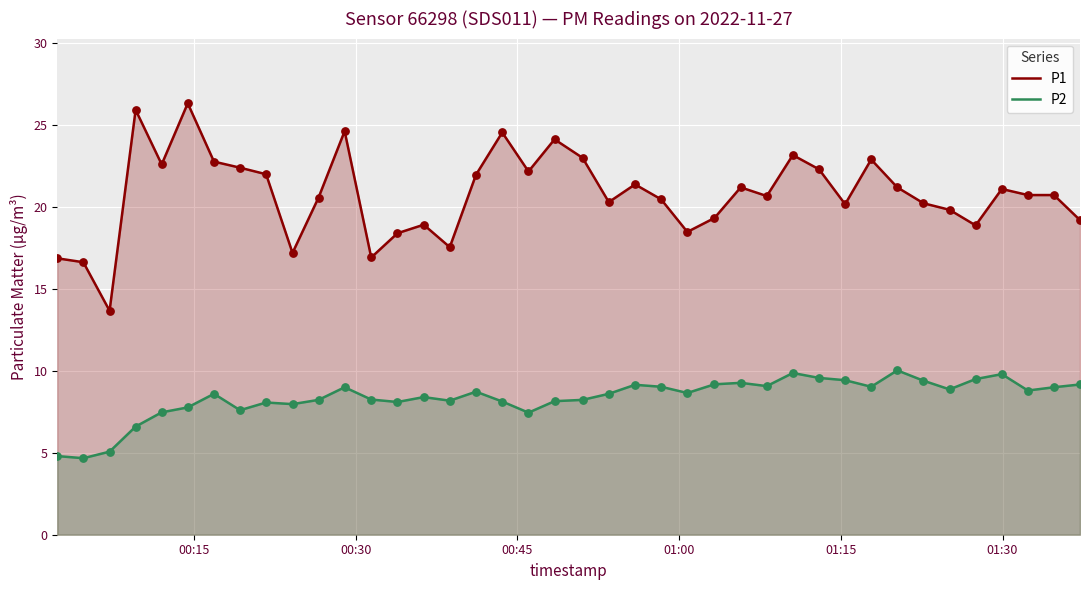

Which series contains the lowest Y value?

P2